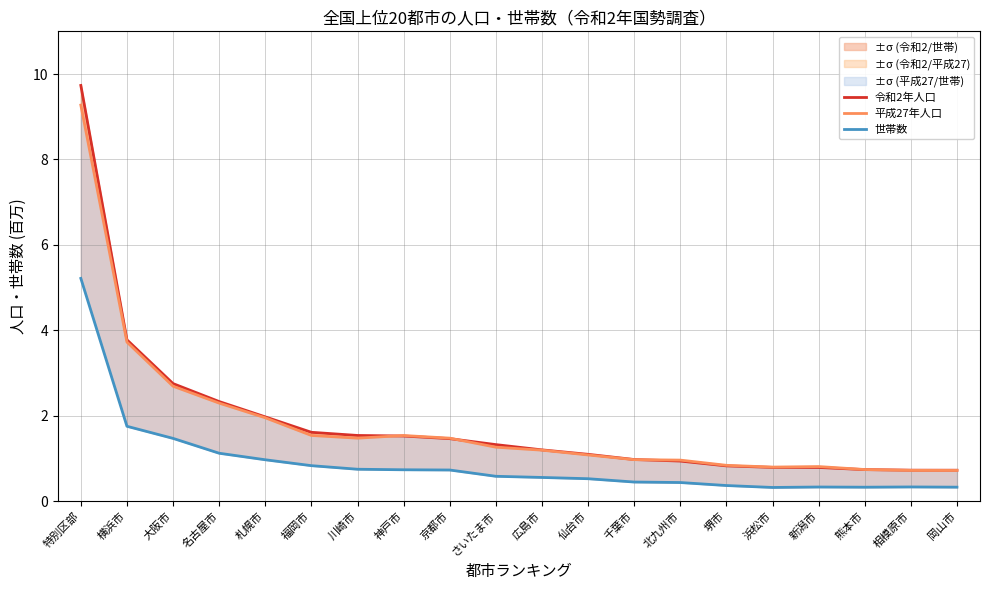

Where is 平成27年人口 nearest to the value 4?

横浜市